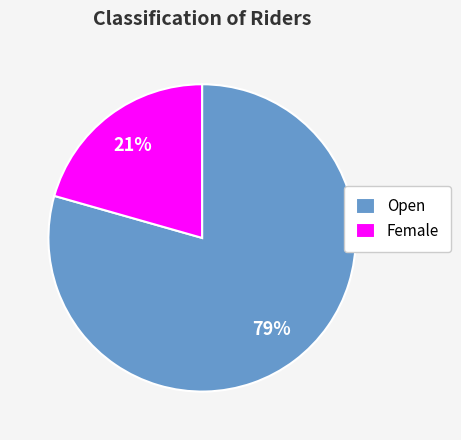

Is the sum of Open and Female greater than half?

Yes